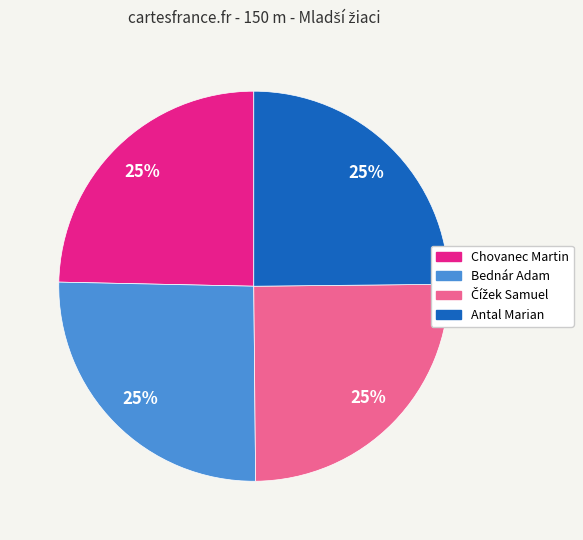

Count the number of slices in the pie.

4